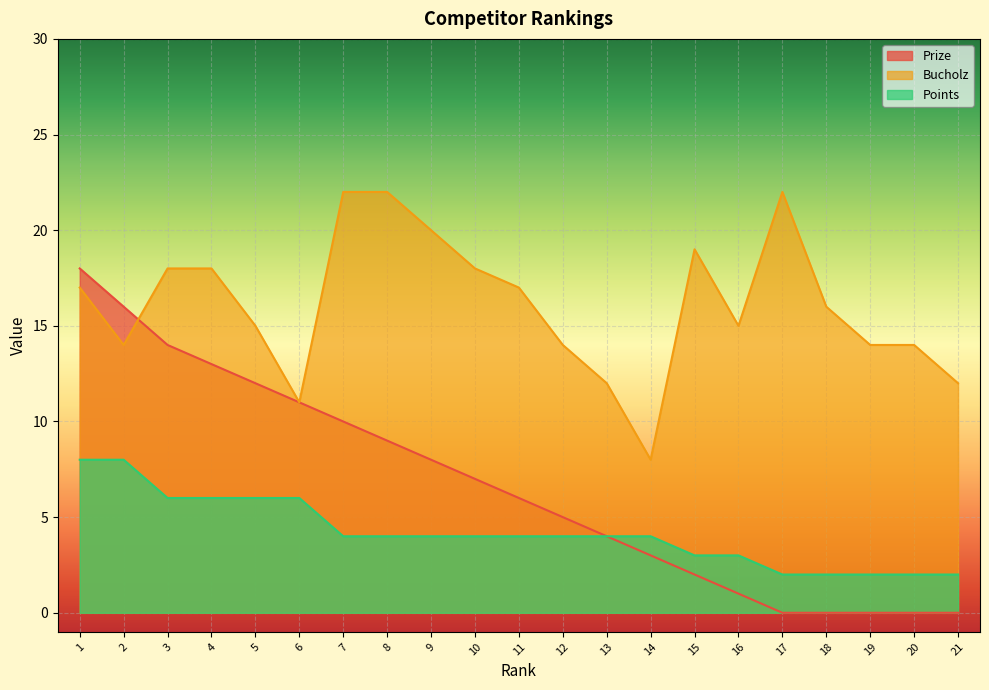

What is the greatest value displayed?

22